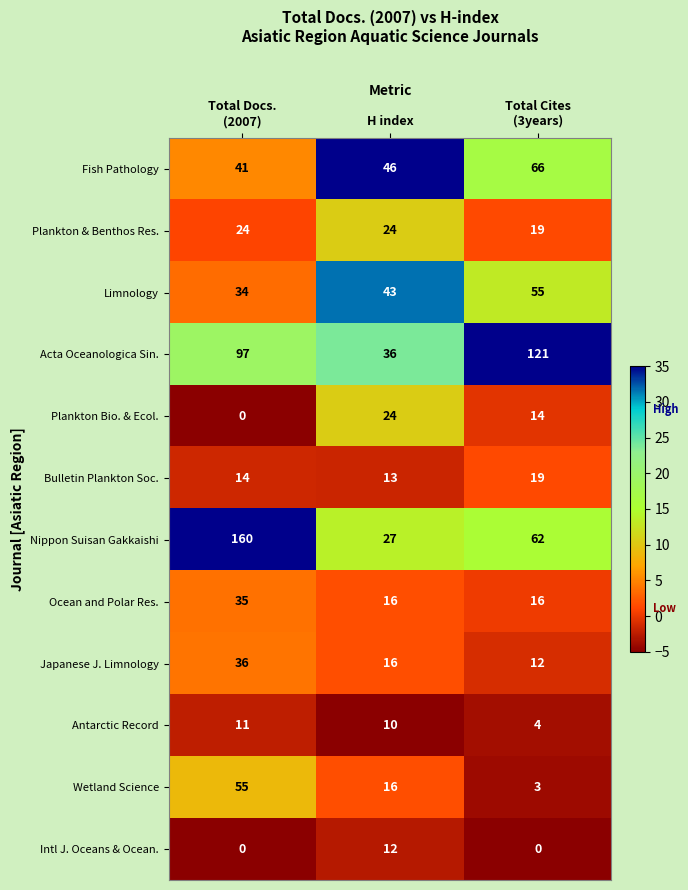

What is the maximum value shown in the chart?

160